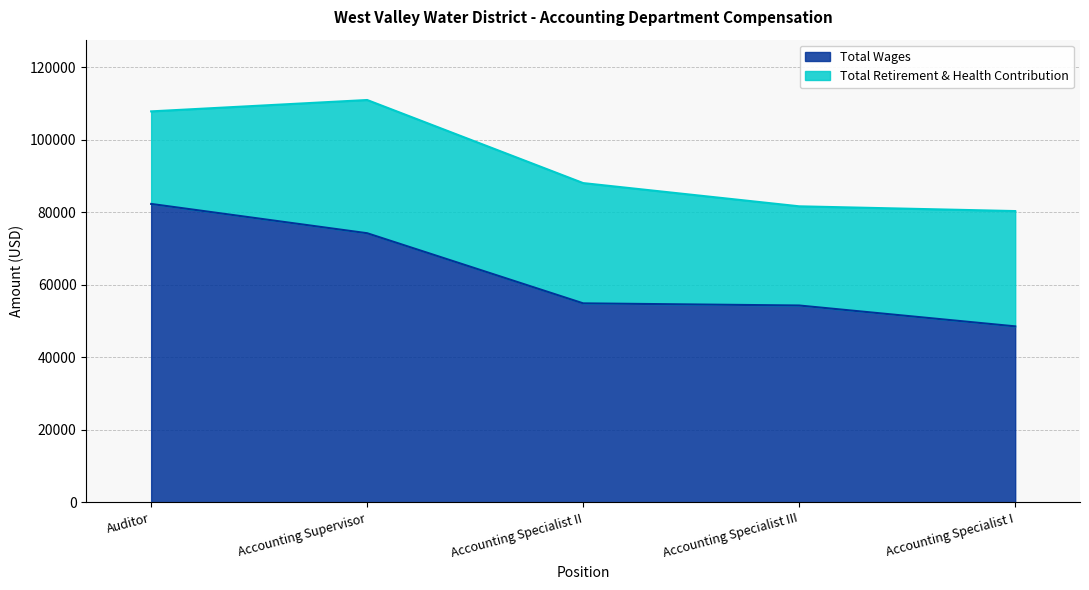

Where is the data nearest to the value 65382?

Accounting Supervisor